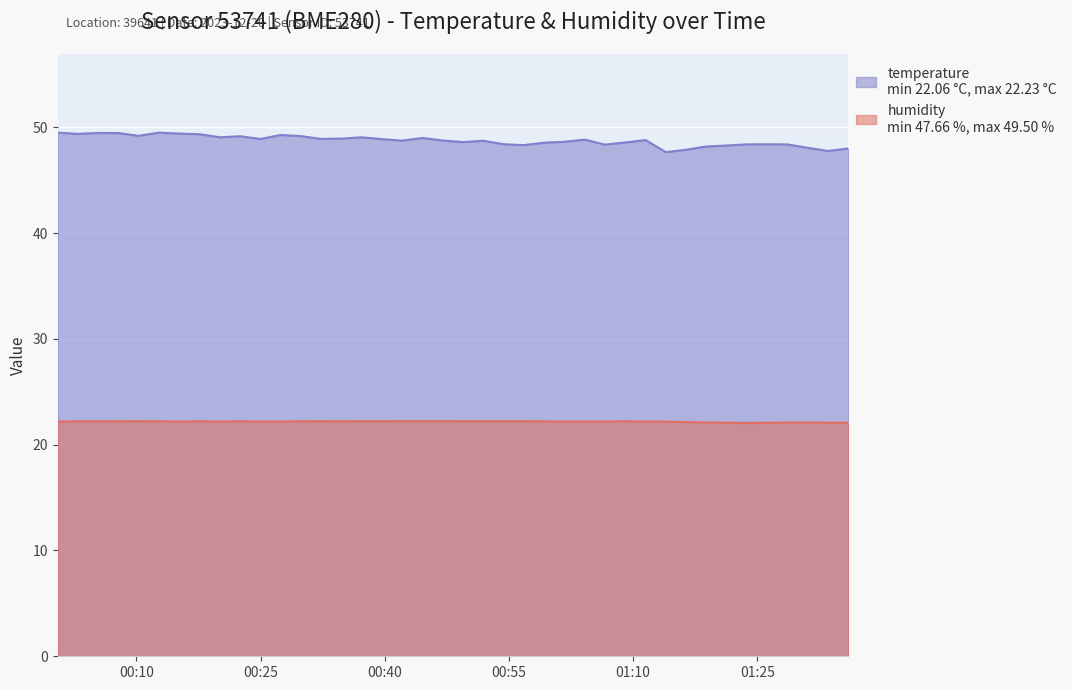

What is the label of the 39th point from the left?

2023-12-20T01:33:33